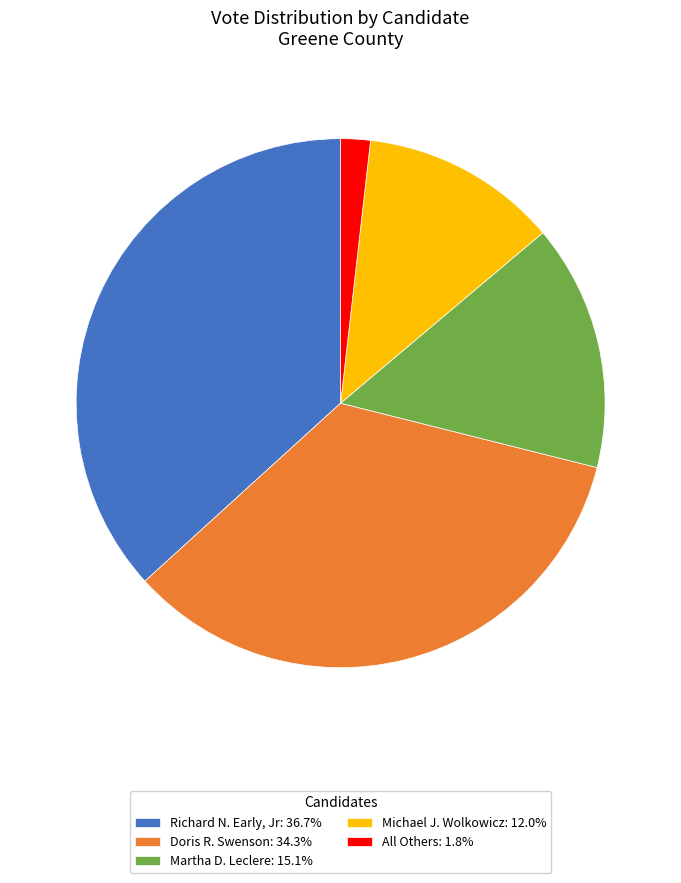

Combined, do Martha D. Leclere: 15.1% and All Others: 1.8% account for over 50%?

No